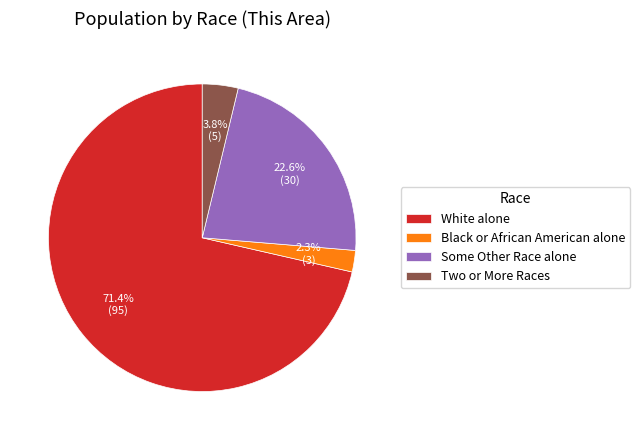

To the nearest percent, what portion does Two or More Races represent?

4%